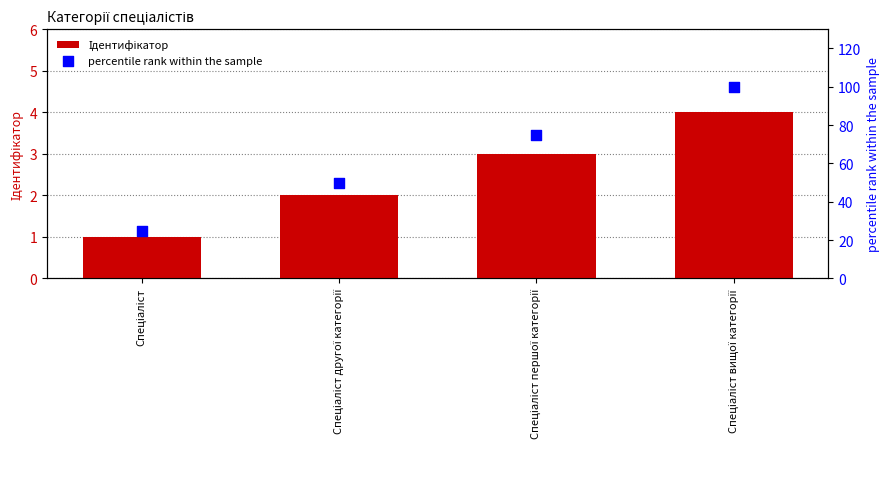

At which category is the sum across all series the highest?

Спеціаліст вищої категорії